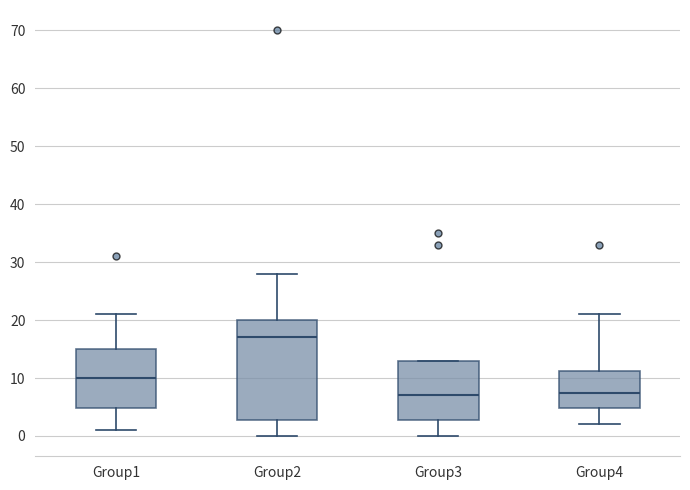

Comparing the boxes themselves (not the whiskers), which one is the tallest?

Group2